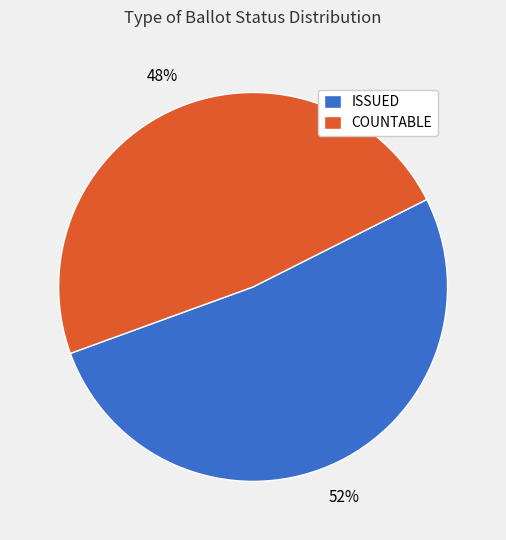

Is it true that ISSUED is 21% of the pie?

False